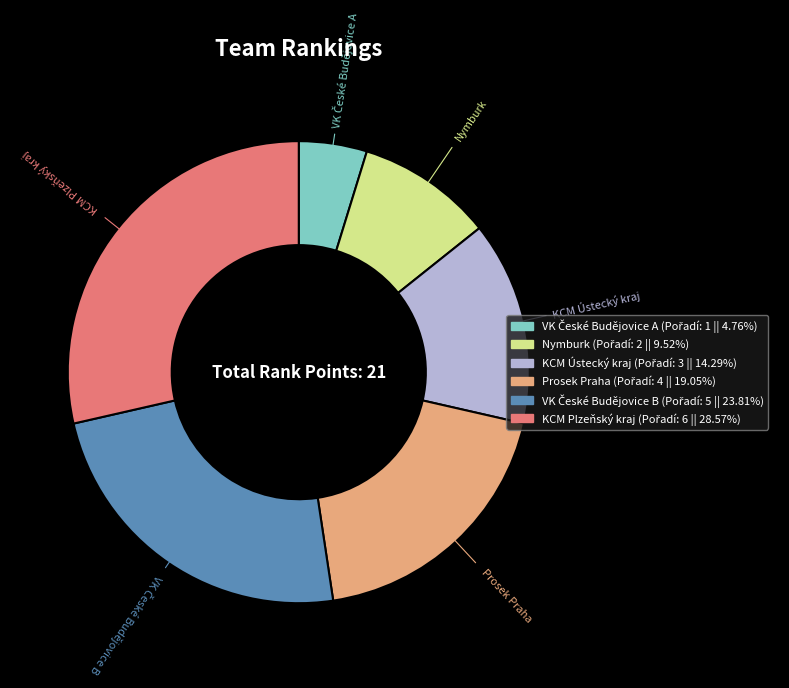

Is the sum of KCM Ústecký kraj and Nymburk greater than half?

No